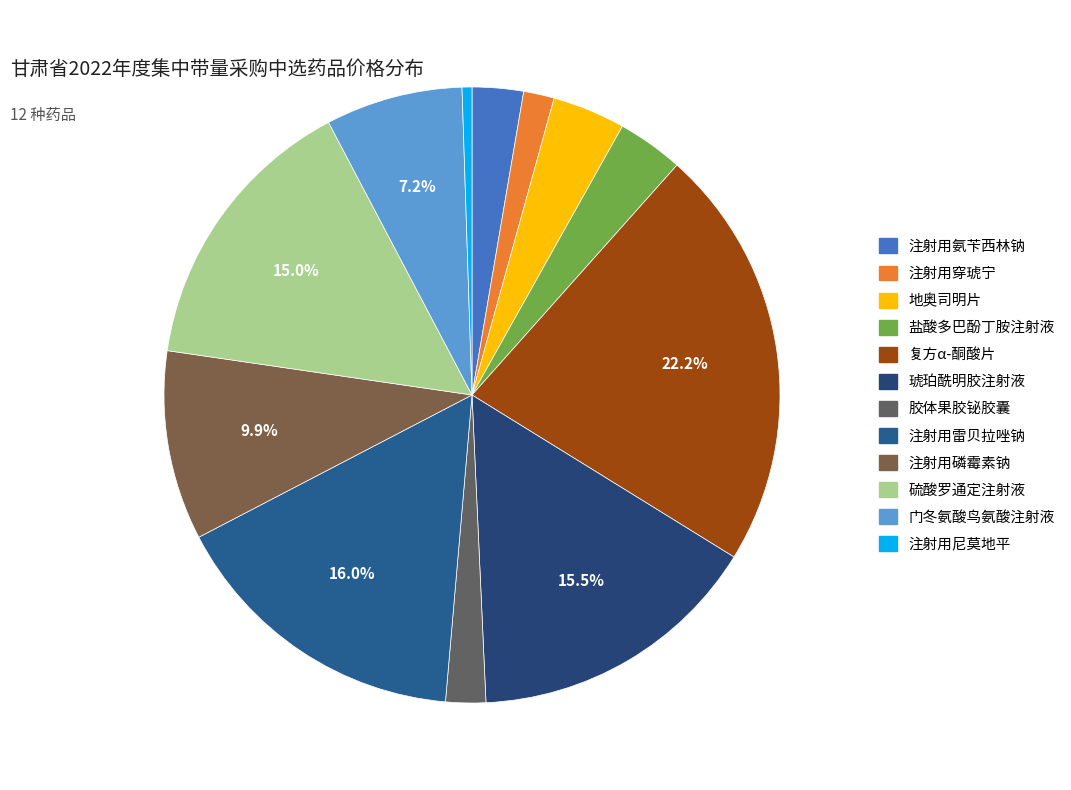

The 胶体果胶铋胶囊 slice represents 15% of the pie. True or false?

False